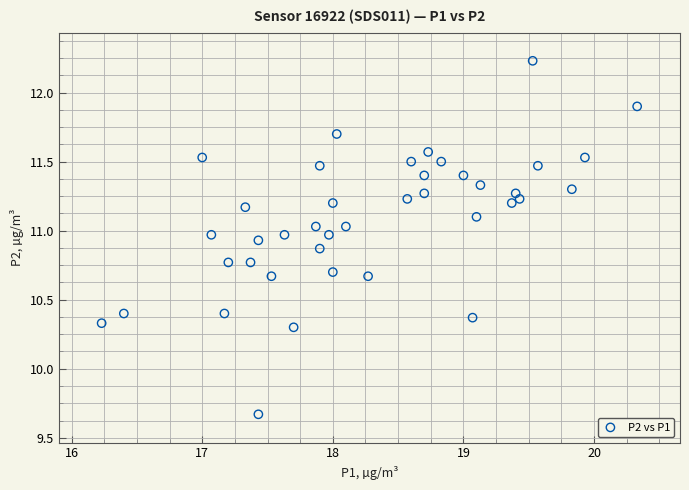

What is the range of Y values (max minus min)?

2.6